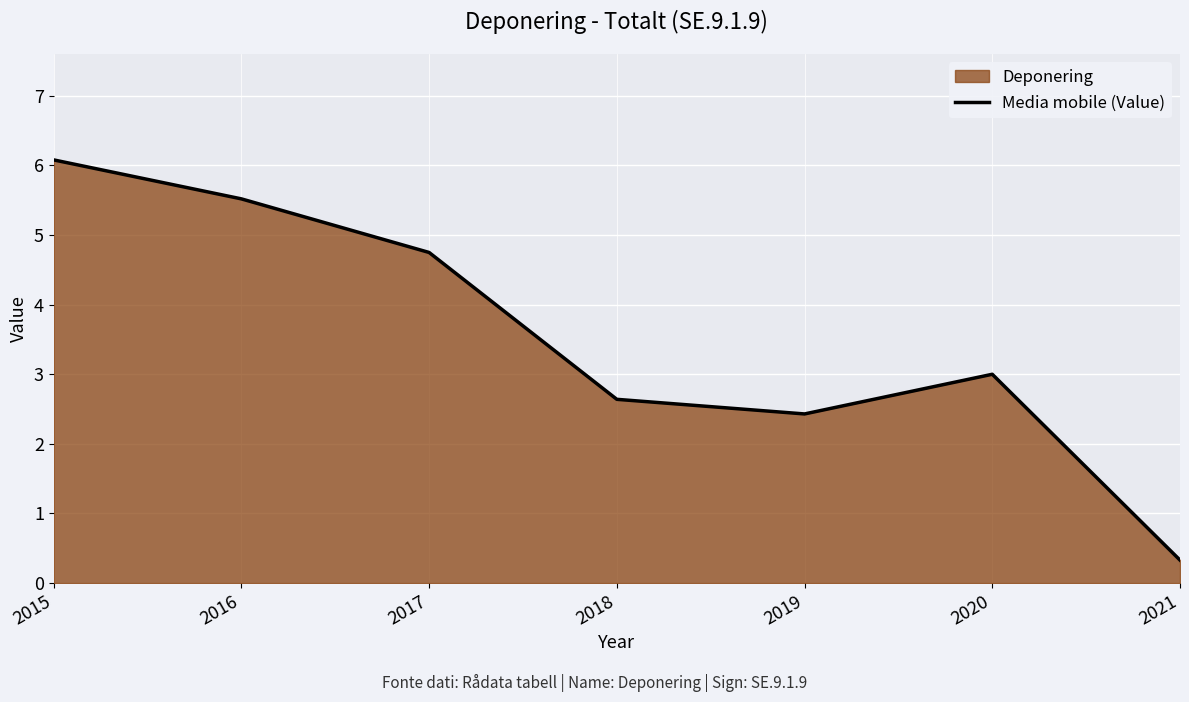

Which label corresponds to the largest value in the chart?

2015